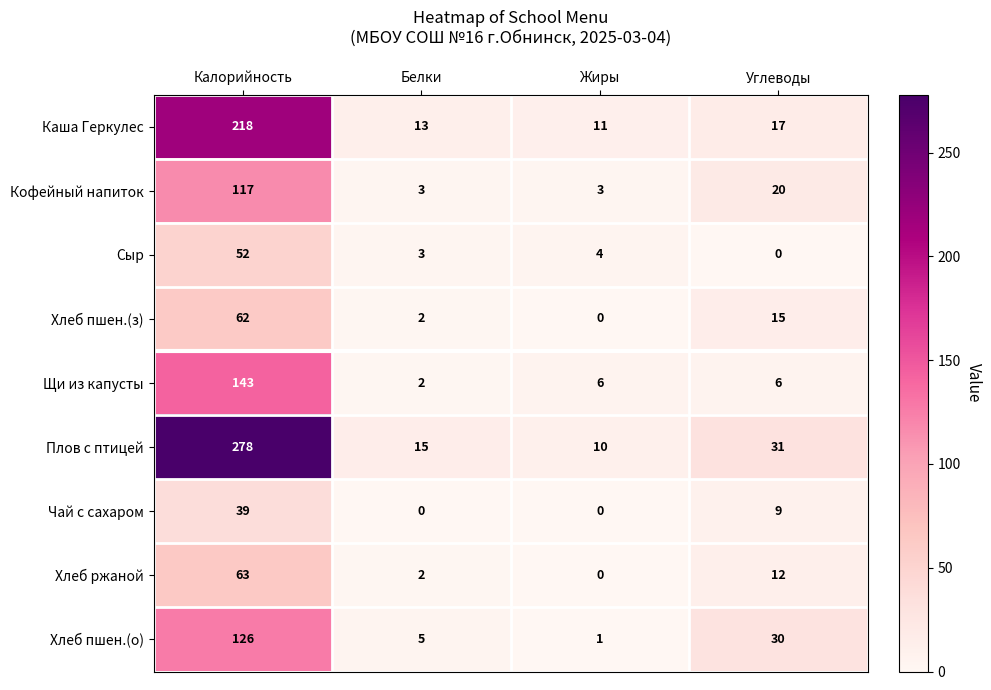

At which category is the sum across all series the highest?

Калорийность